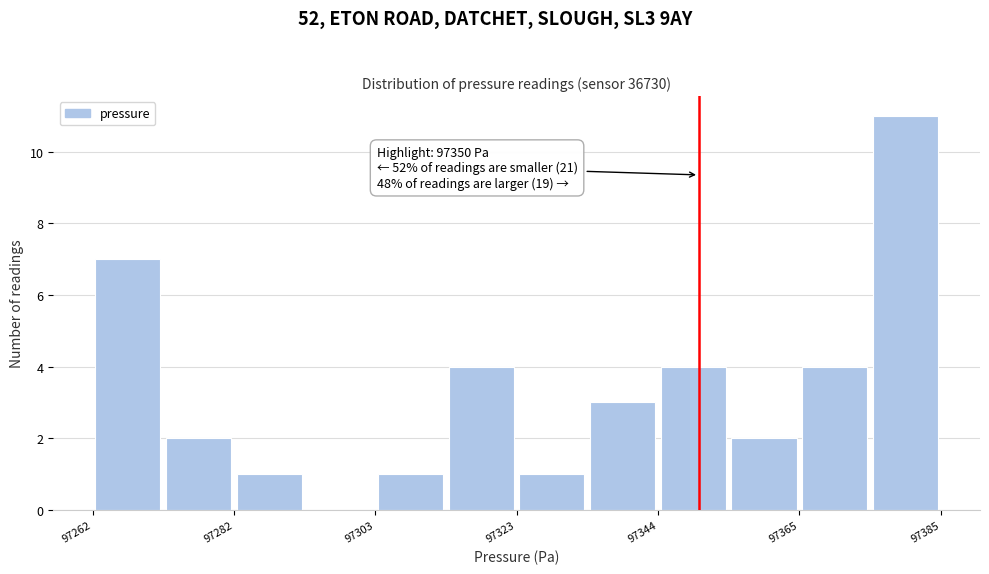

Read against the x-axis, roughly where is the centre of the tallest bar?

97380